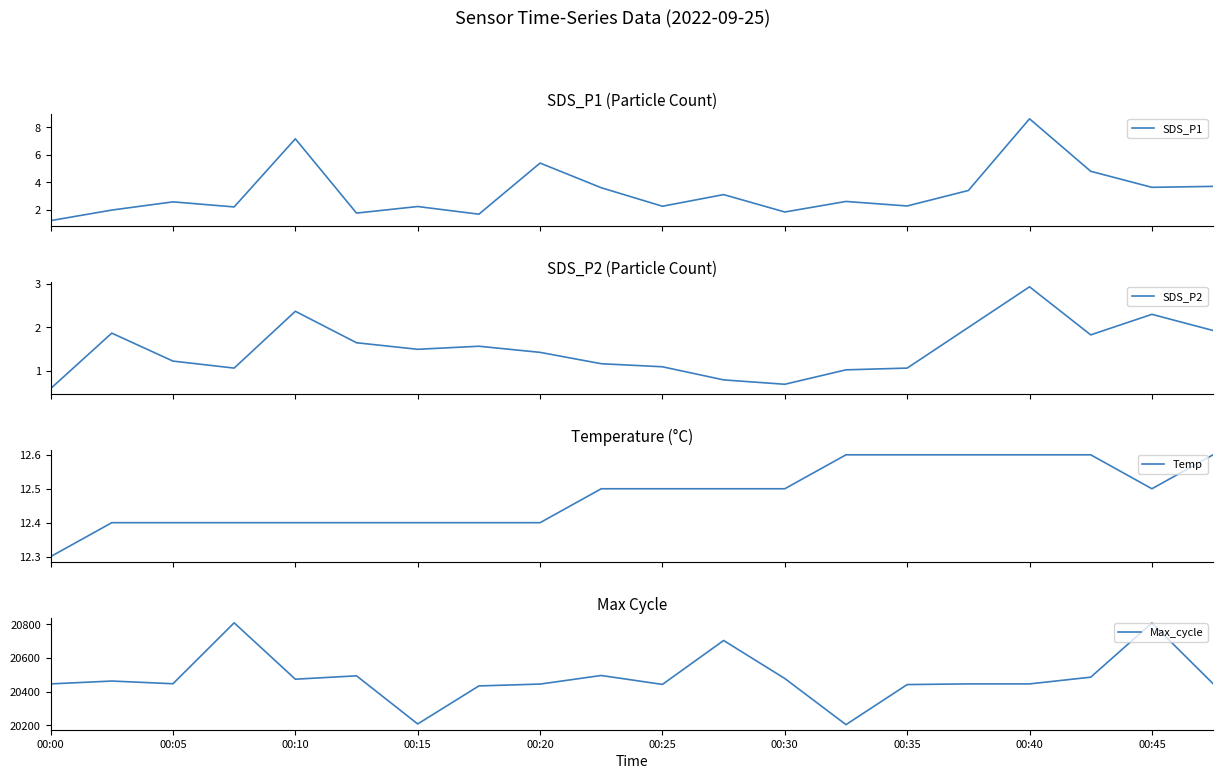

At which category does the chart reach its minimum across all series?

00:00